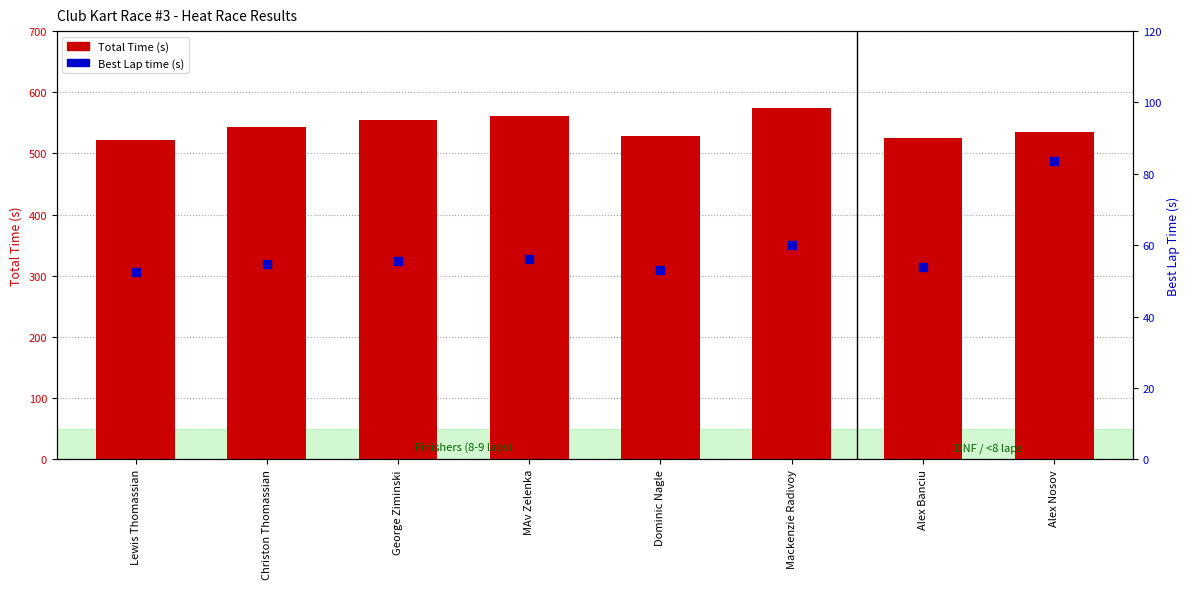

Which series contains the lowest Y value?

Best Lap time